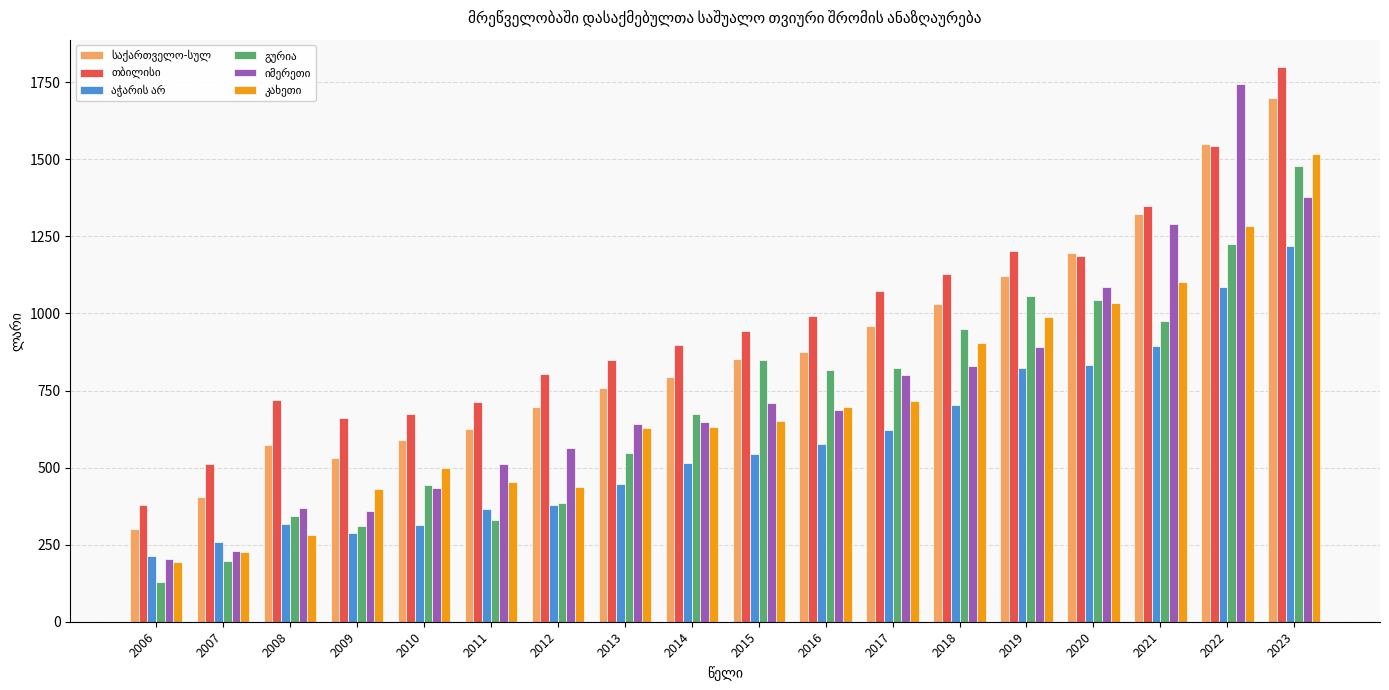

What is the difference between the highest and lowest values at 2014?

380.6